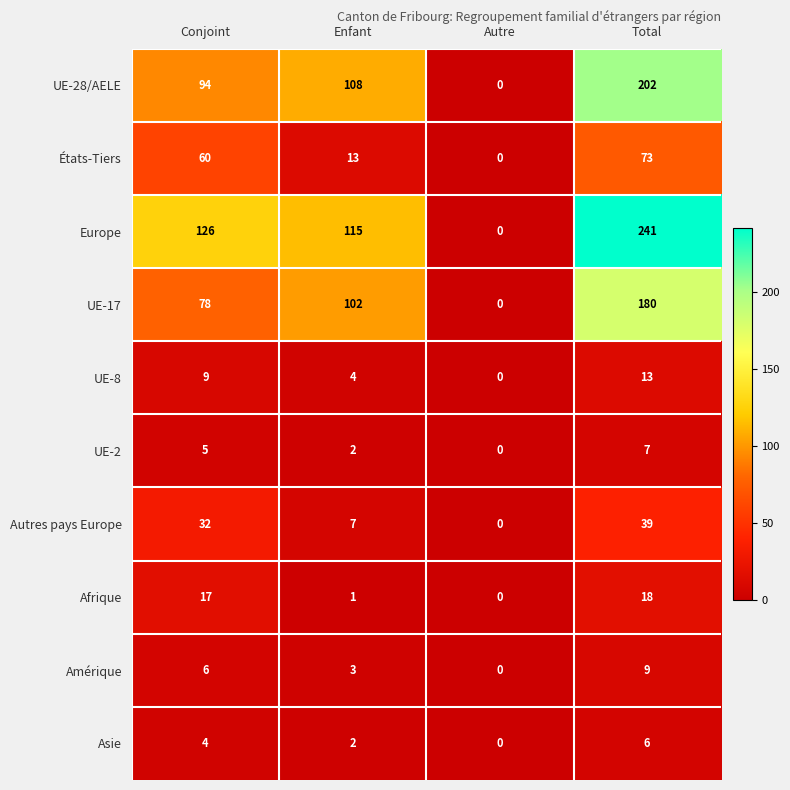

Is the value of UE-8 at Autre greater than the value of Europe at Total?

No